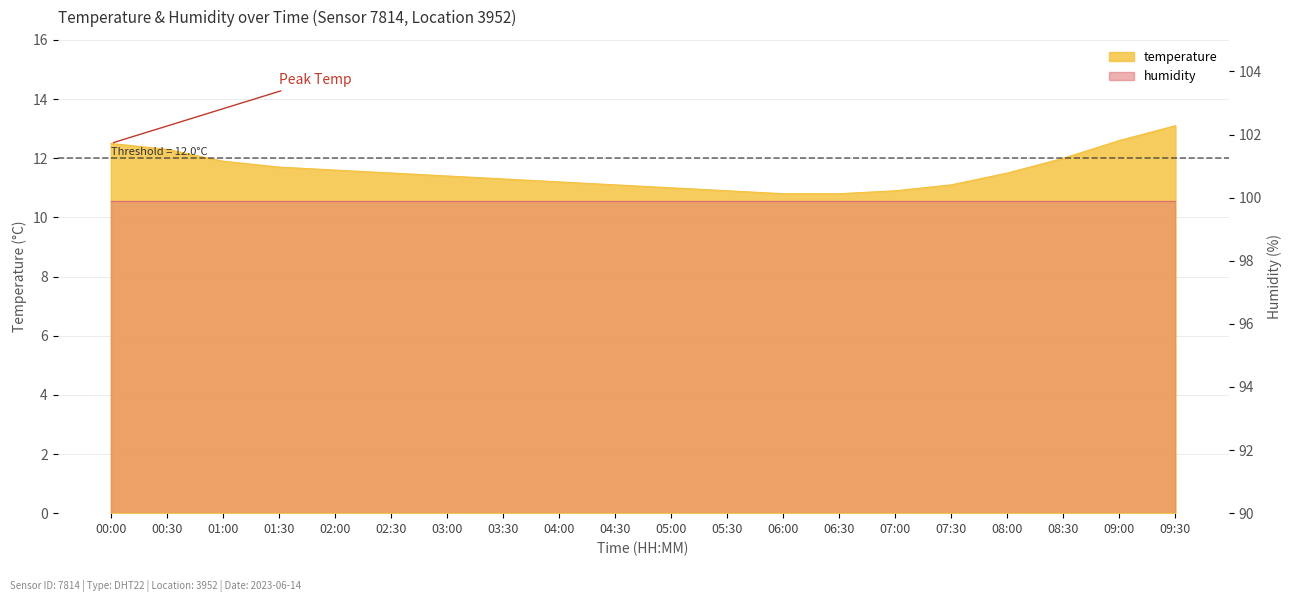

List the labels in order of value, smallest first.

06:00, 06:30, 05:30, 07:00, 05:00, 04:30, 07:30, 04:00, 03:30, 03:00, 02:30, 08:00, 02:00, 01:30, 01:00, 08:30, 00:30, 00:00, 09:00, 09:30